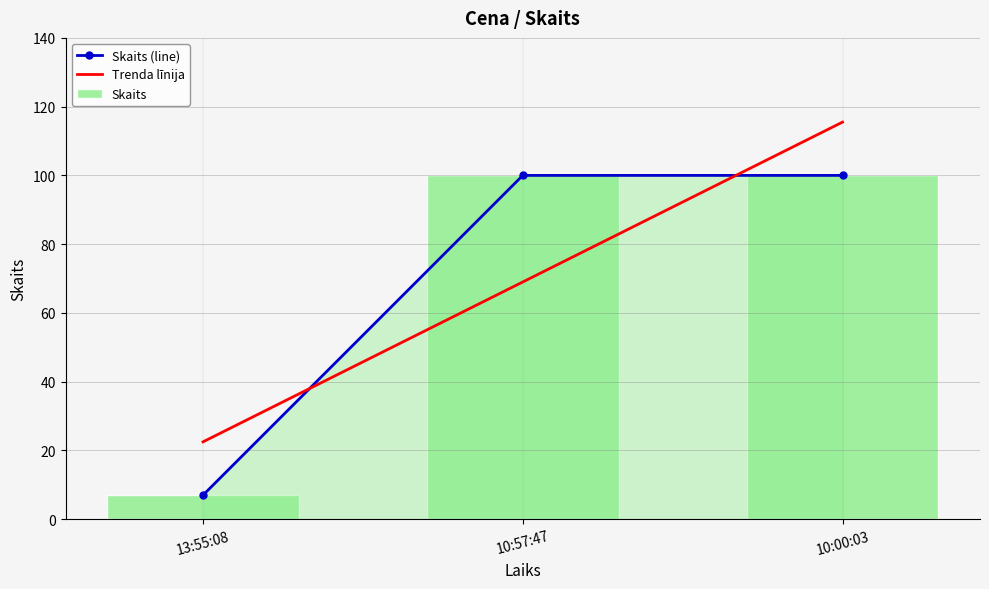

Read the value at 10:57:47.

100